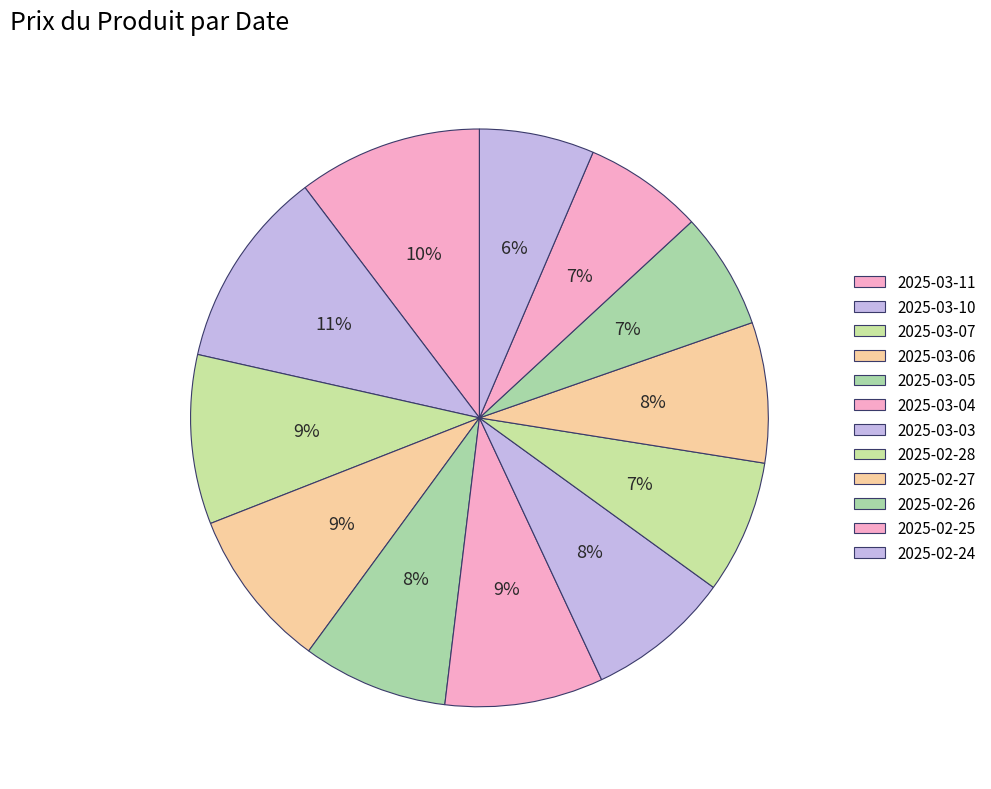

Is 2025-03-05 the majority of the pie?

No